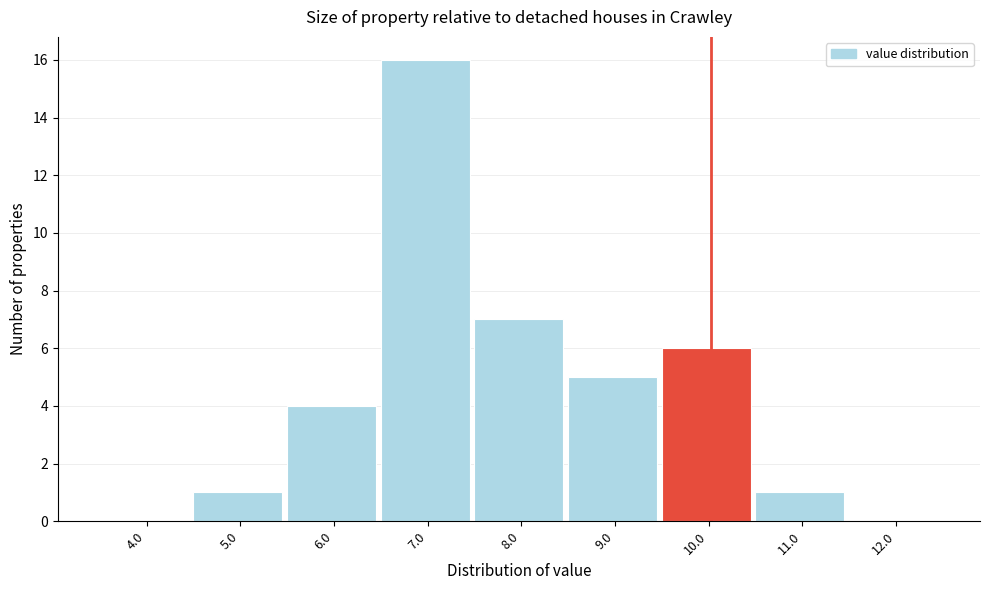

Reading right to left, transcribe all the data shown in this chart.

12.0=0	11.0=1	10.0=6	9.0=5	8.0=7	7.0=16	6.0=4	5.0=1	4.0=0